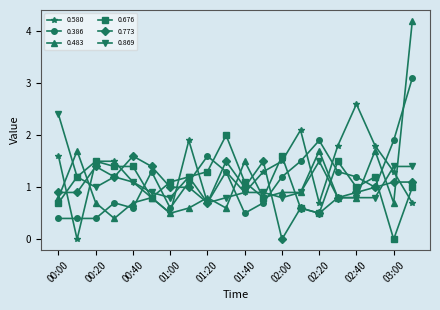

What are all the series names shown in the legend?

0.580, 0.386, 0.483, 0.676, 0.773, 0.869